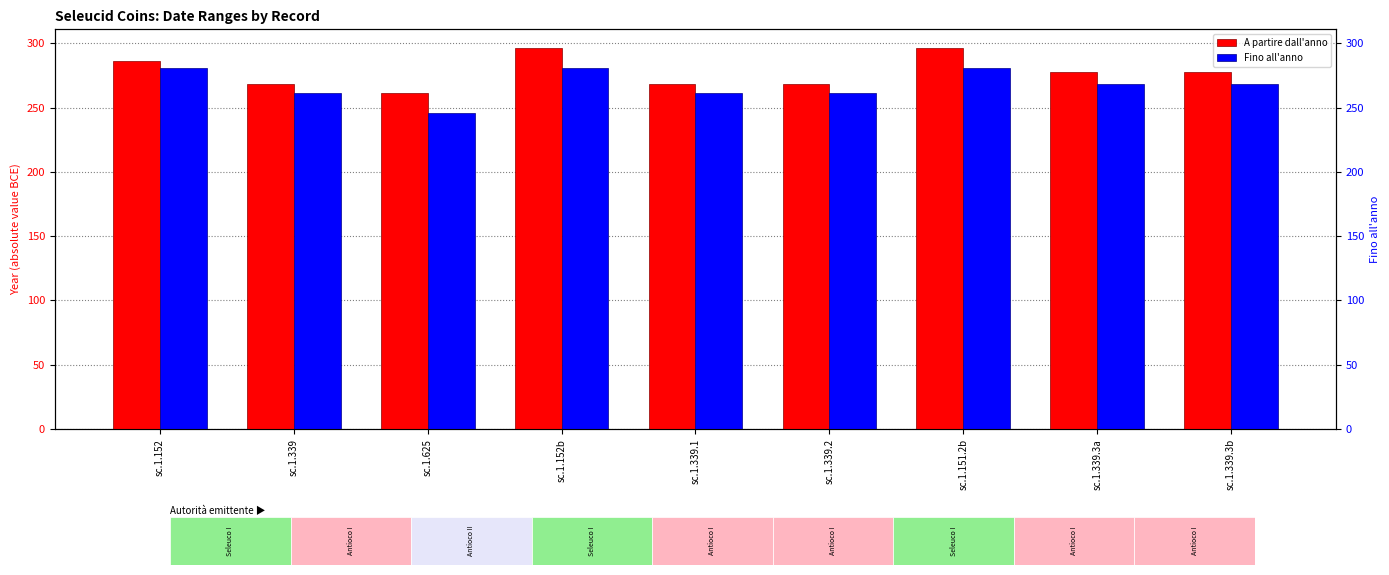

Which series has the largest total across all categories?

A partire dall'anno